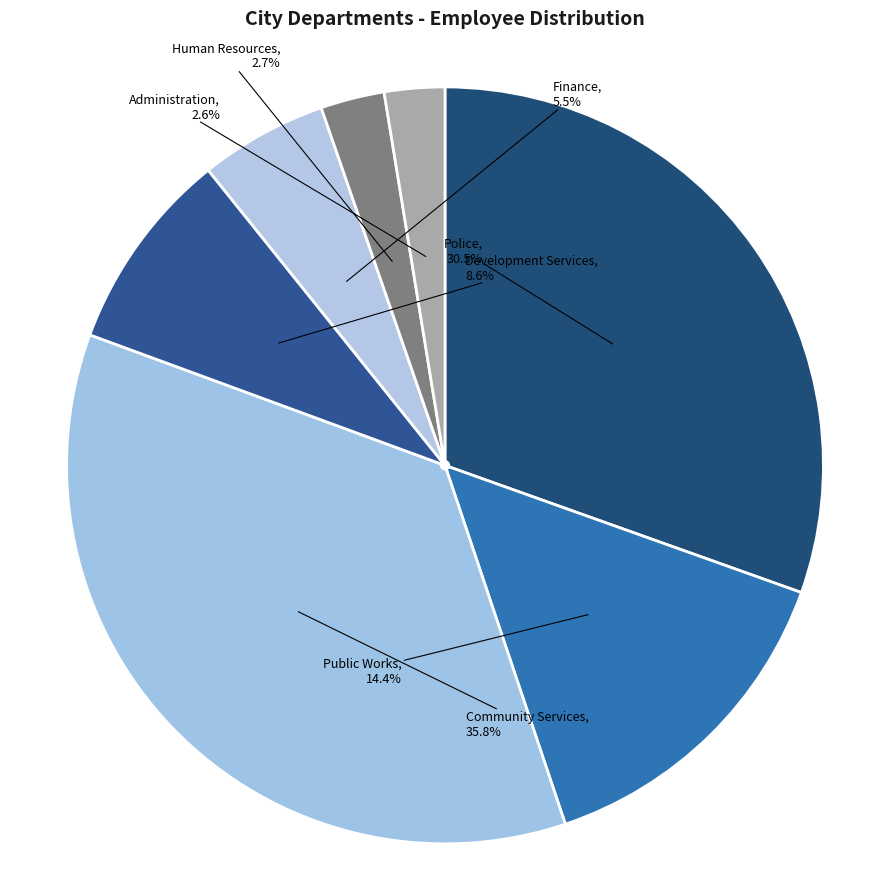

How many segments does this pie chart have?

7